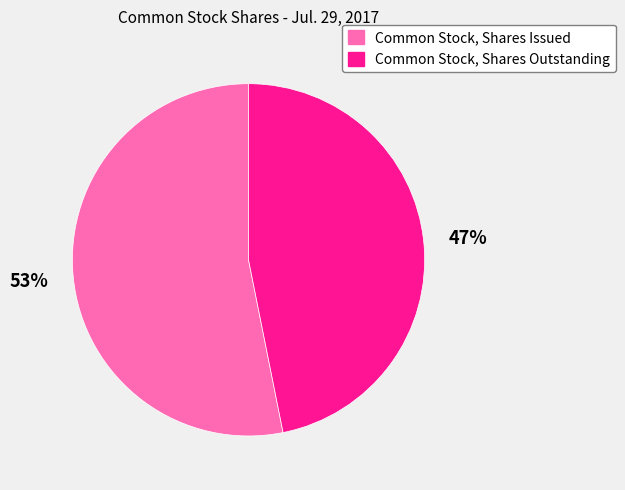

Which slice represents more than half of the pie?

Common Stock, Shares Issued